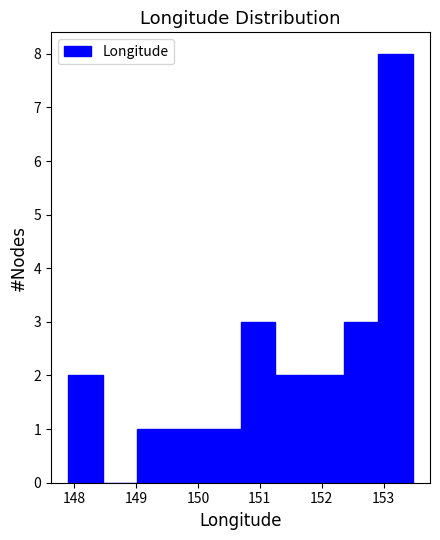

Reading left to right, transcribe this chart: for each bar, give the range it covers on the x-axis and its height. Neither the bar edges nor the heights are printed on the chart, so give them approximately, as read against the axes.

147.9 to 148.5: 2
148.5 to 149.0: 0
149.0 to 149.6: 1
149.6 to 150.1: 1
150.1 to 150.7: 1
150.7 to 151.2: 3
151.2 to 151.8: 2
151.8 to 152.4: 2
152.4 to 152.9: 3
152.9 to 153.5: 8